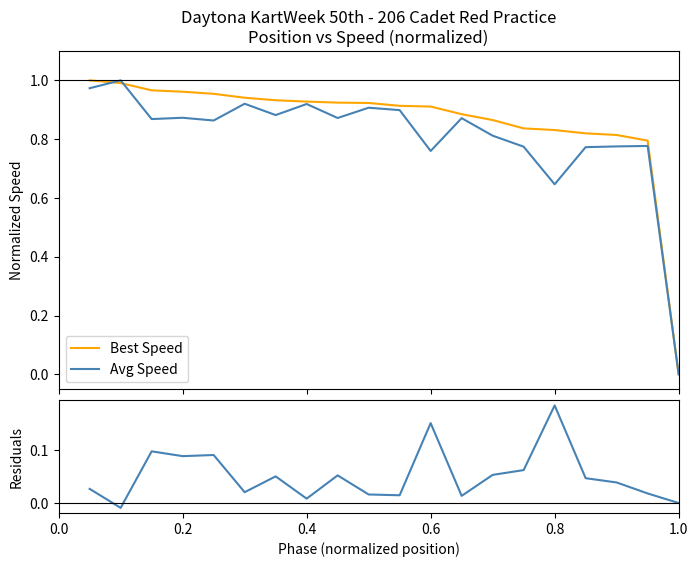

How many interior local valleys does the Avg Speed series have?

6